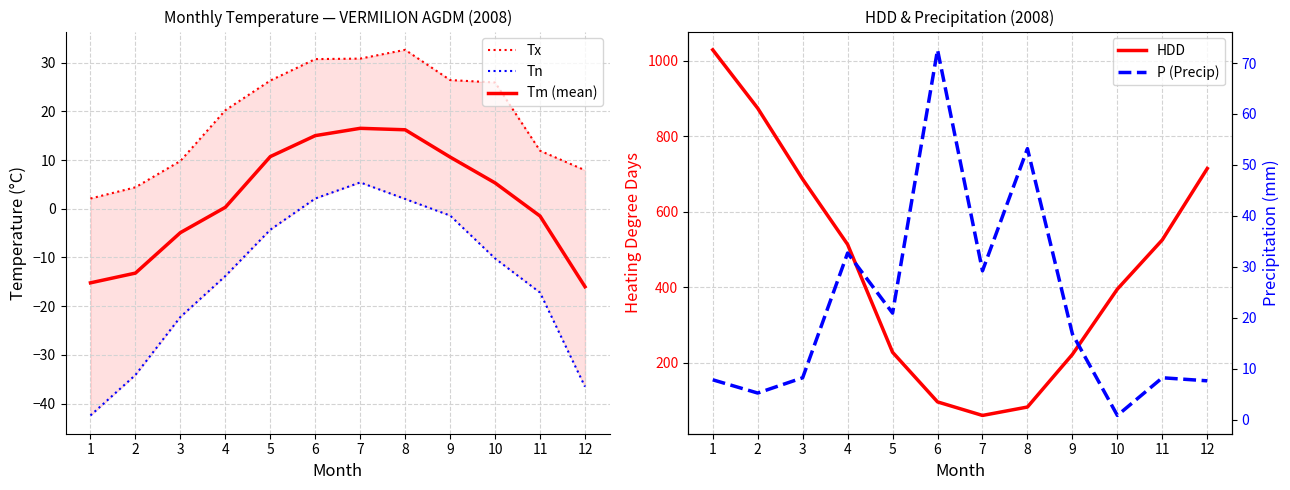

How many lines are shown in the chart?

5